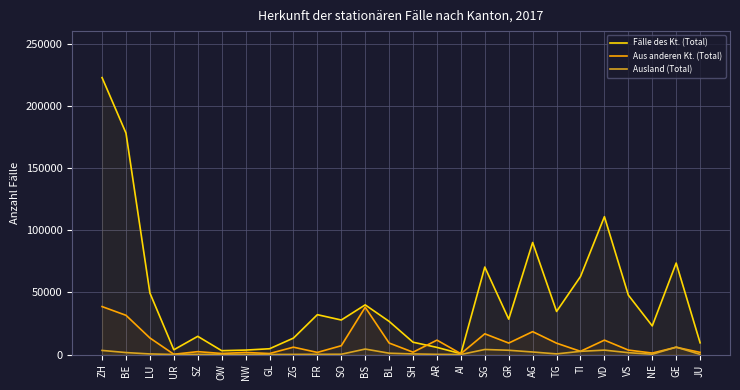

What is the label of the 15th point from the left?

AR